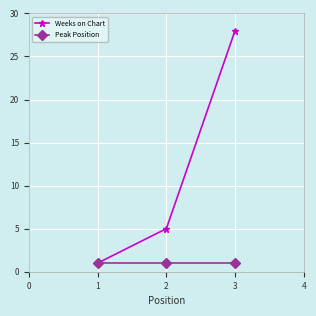

What is the minimum value for Weeks on Chart?

1